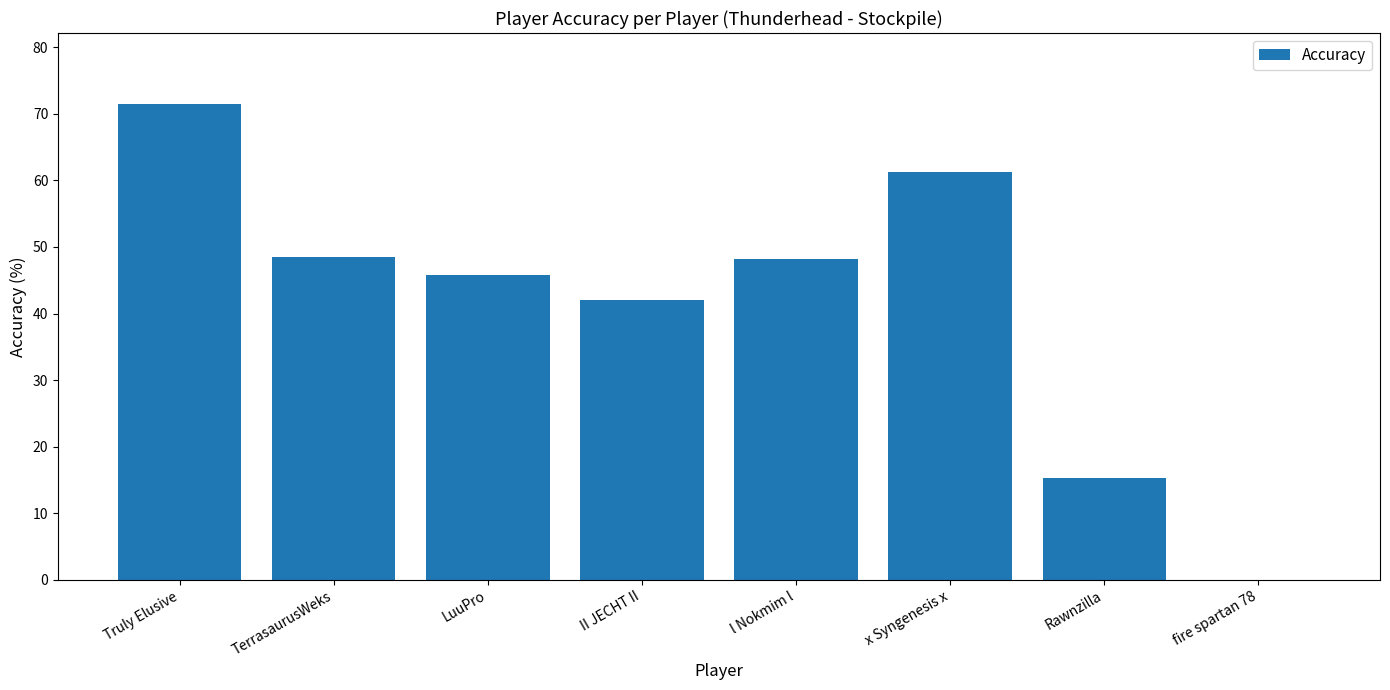

What is the change in value from II JECHT II to Rawnzilla?

-26.8